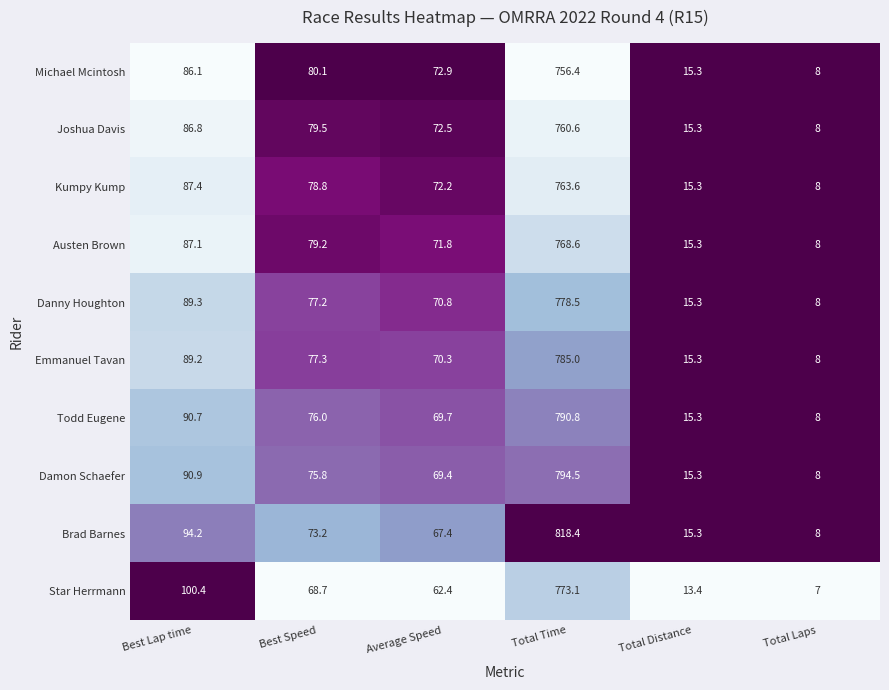

What is the approximate value of Austen Brown at Best Speed?

79.2